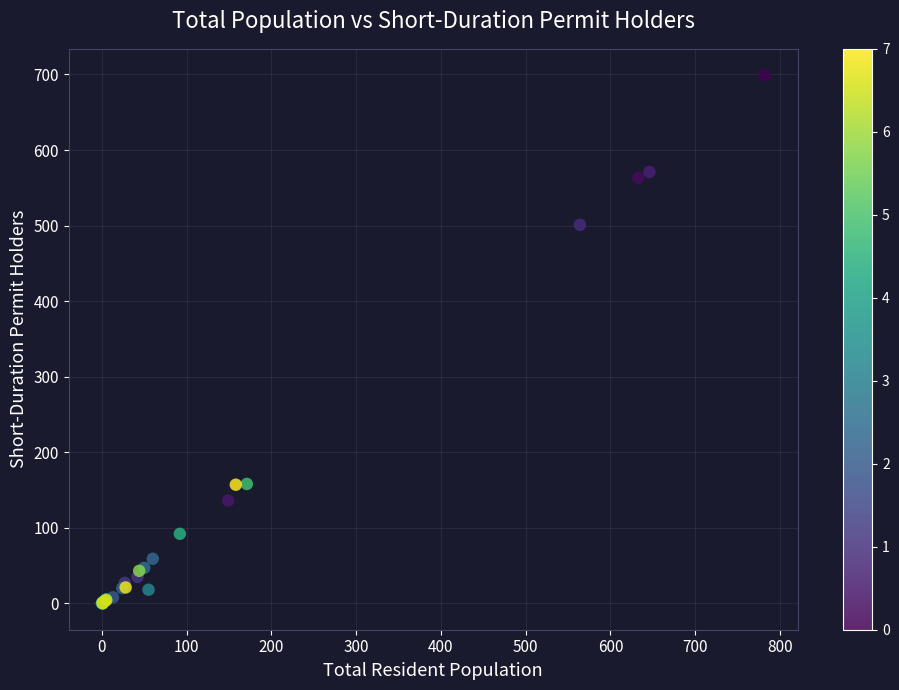

What Y value in the scatter plot is closest to 349?

501